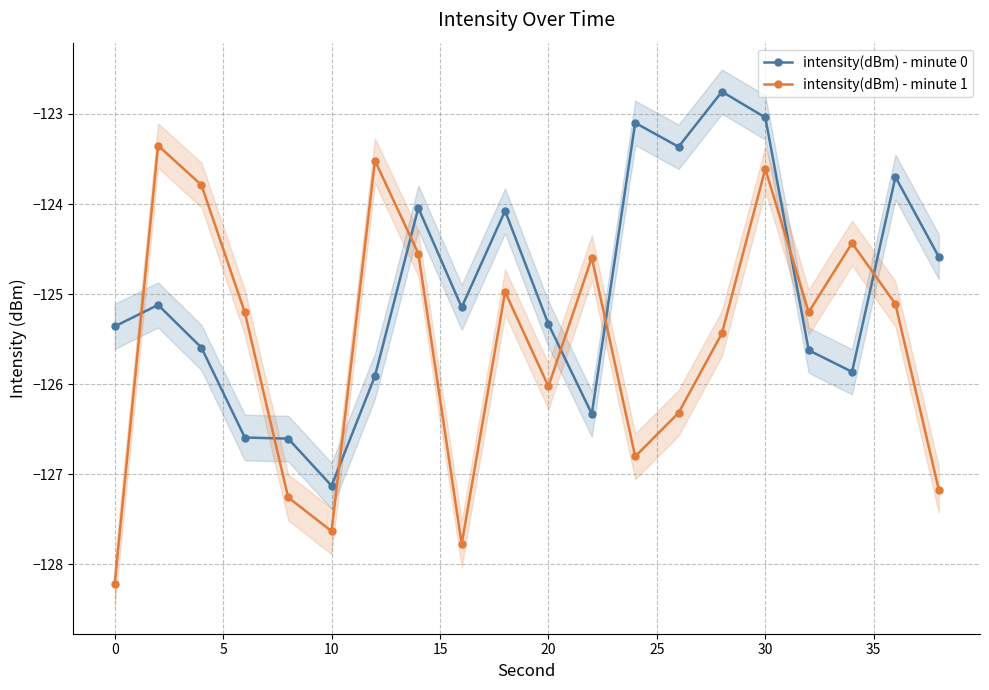

True or false: intensity(dBm) - minute 0 has more than 0 points higher than both neighbors.

True